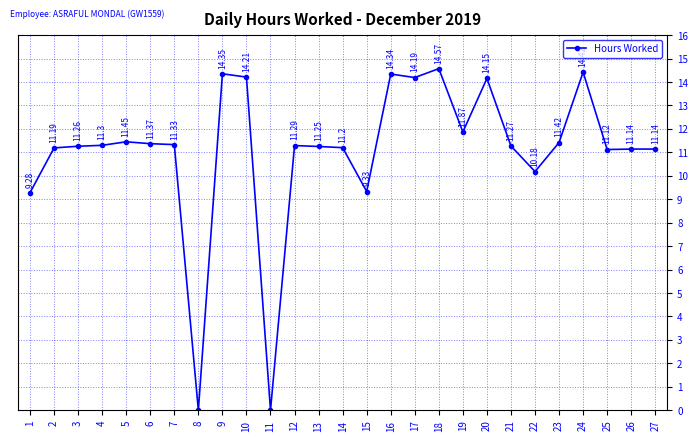

Does the chart have visible grid lines?

Yes